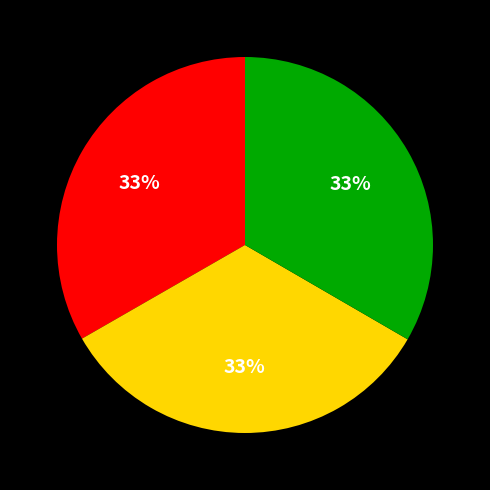

Does any single category account for the majority?

No